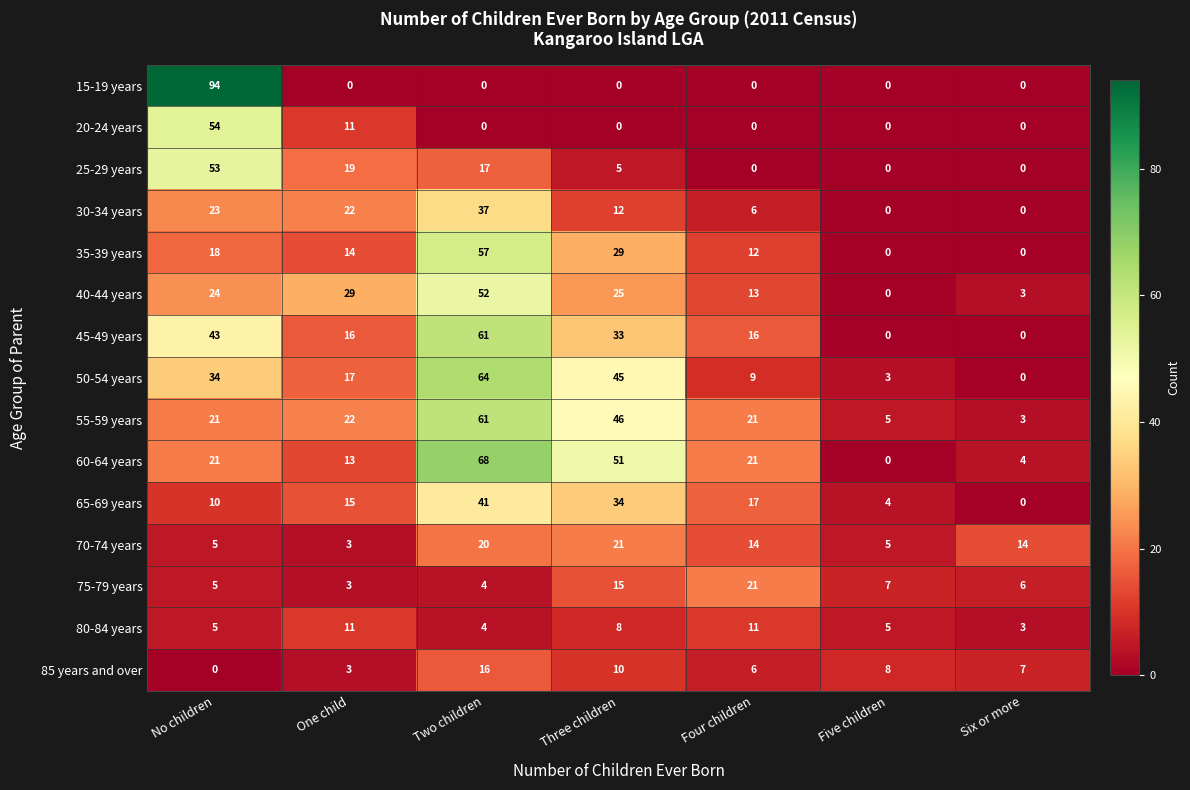

What is the difference between the second highest and second lowest values in the 20-24 years series?

11